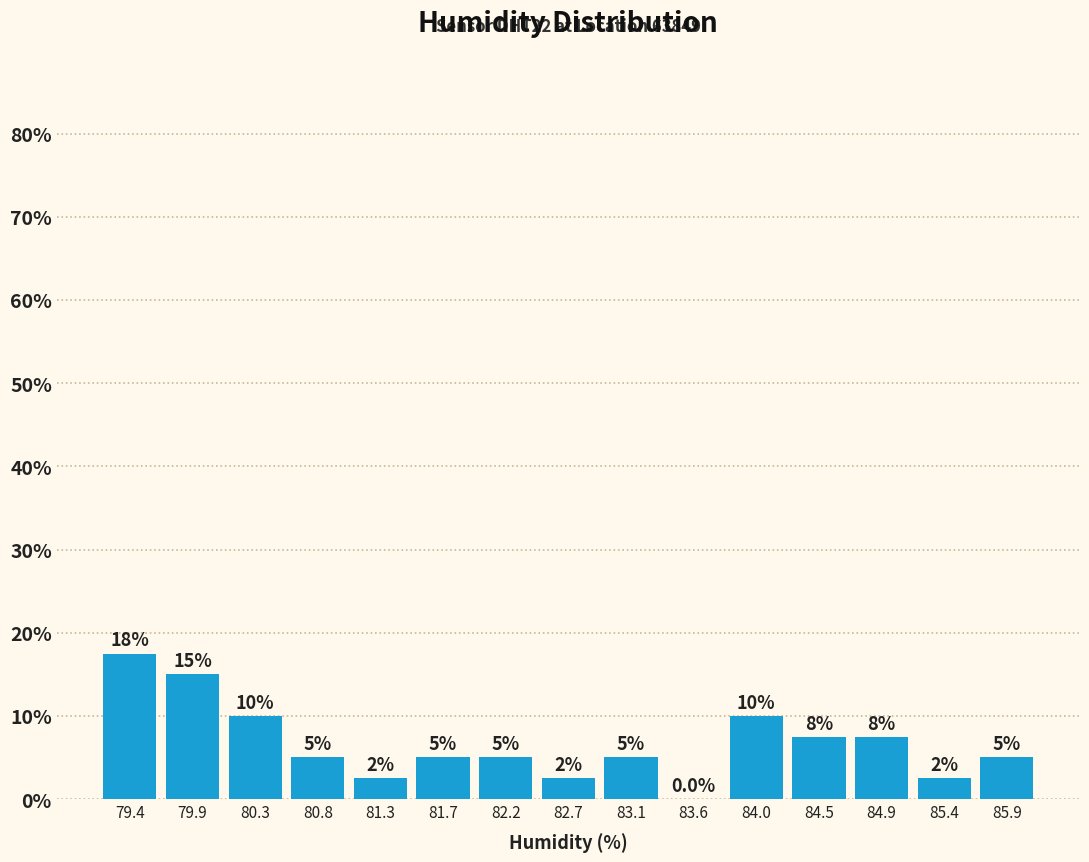

Over which range of the x-axis is the bar tallest?

79.20 to 79.66